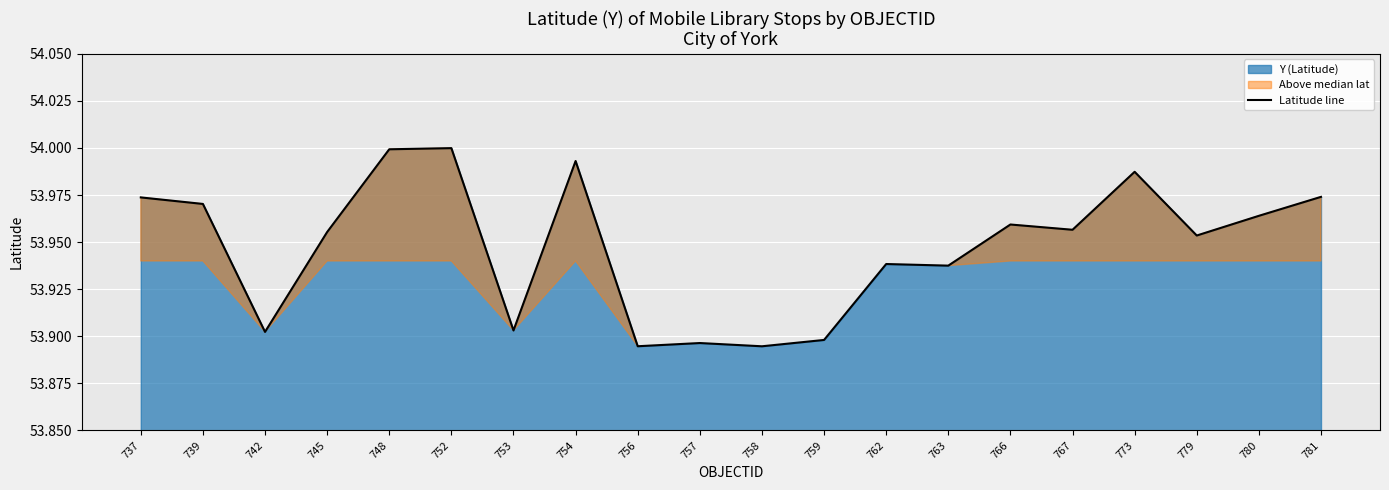

How many lines are shown in the chart?

1